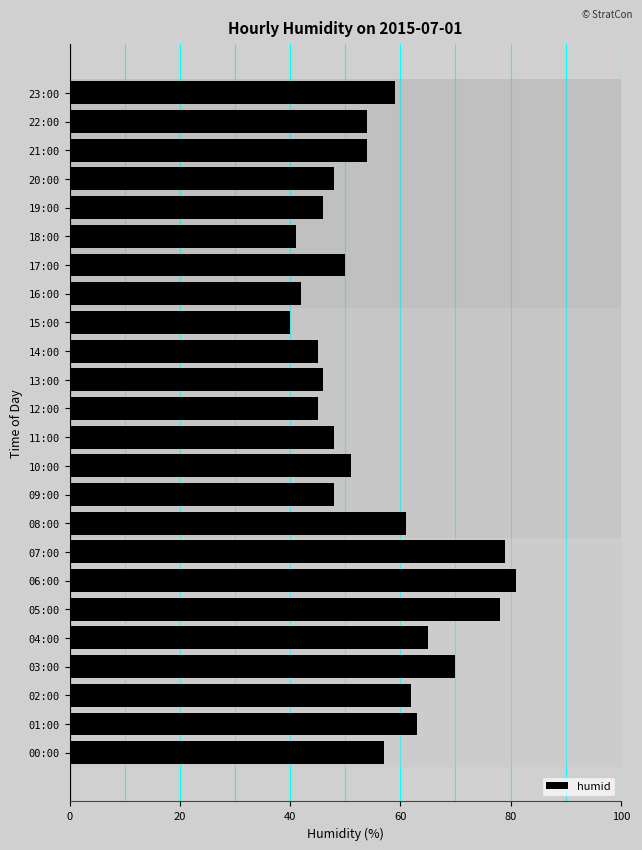

What is the average value?

56